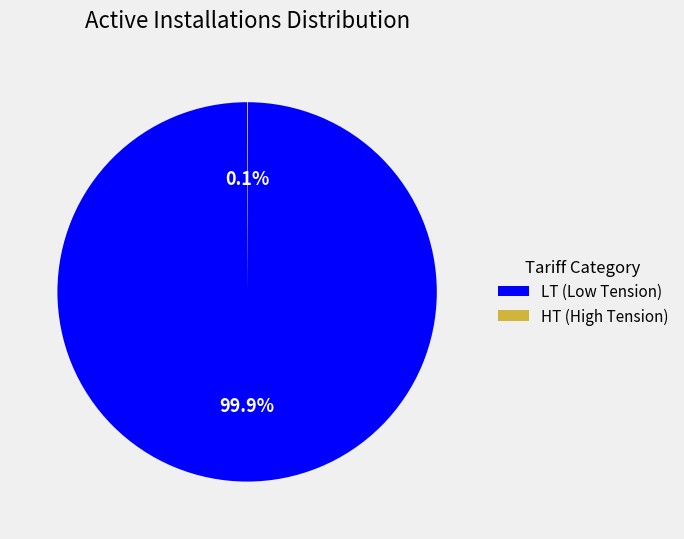

To the nearest percent, what is the difference between the largest and smallest slice percentages?

100%